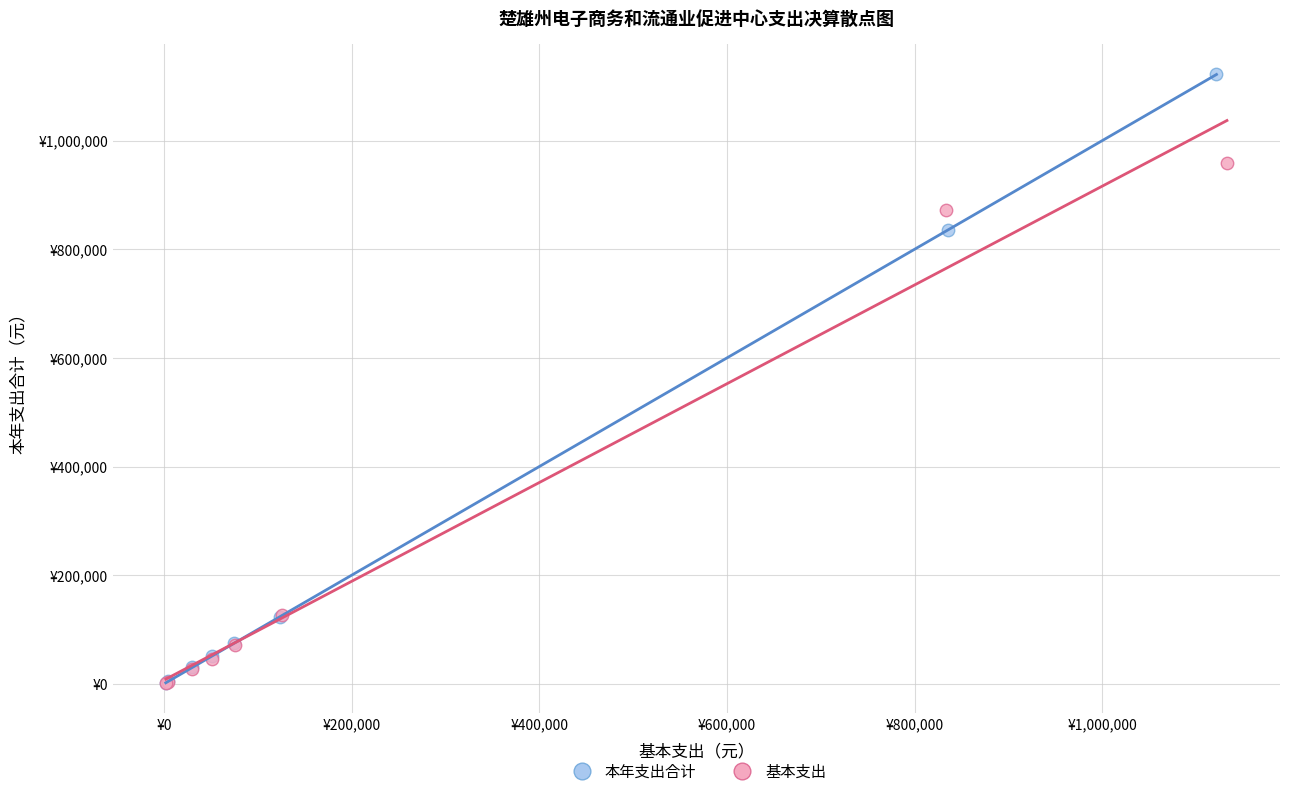

Which series has the widest spread of Y values?

本年支出合计